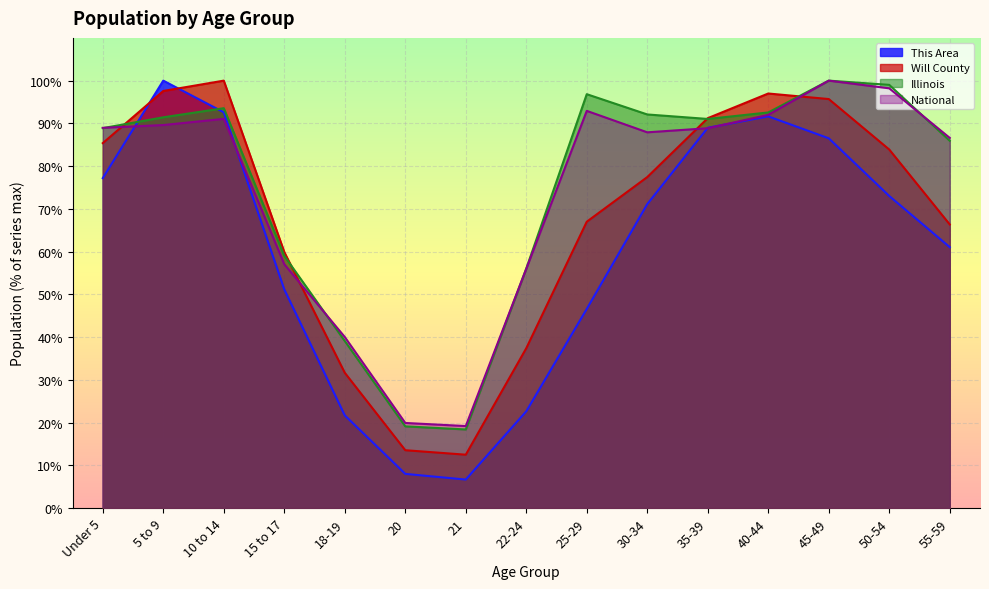

The Illinois series shows 140.2 at 5 to 9. True or false?

False